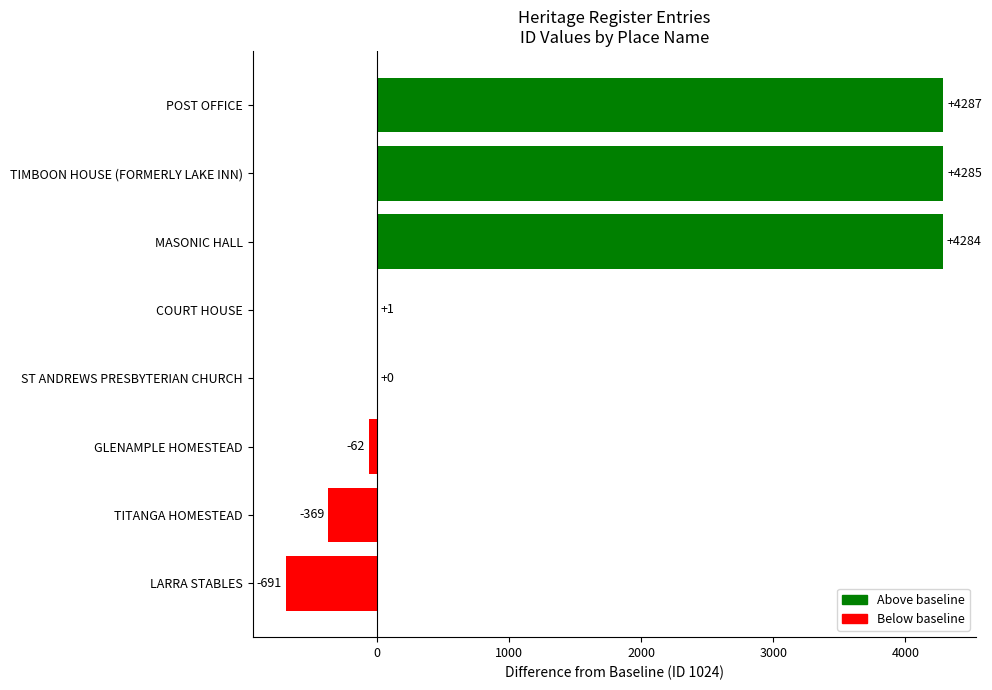

What is the sum of the values at TIMBOON HOUSE (FORMERLY LAKE INN) and GLENAMPLE HOMESTEAD?

4223